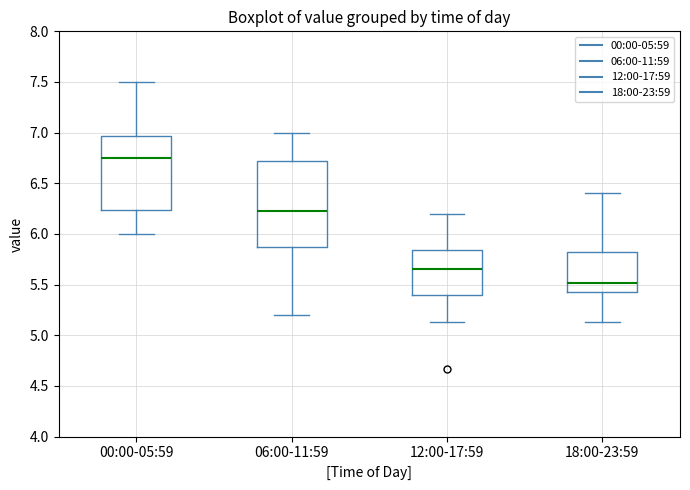

Reading left to right, read every box against the y-axis: the position of its median line, the range the box covers, and the ends of its whiskers. The values are not printed on the chart, so give them approximately, as read against the axis.

00:00-05:59: median 6.75, box 6.25 to 6.95, whiskers 6.00 to 7.50
06:00-11:59: median 6.25, box 5.90 to 6.70, whiskers 5.20 to 7.00
12:00-17:59: median 5.65, box 5.40 to 5.85, whiskers 5.15 to 6.20
18:00-23:59: median 5.50, box 5.40 to 5.80, whiskers 5.15 to 6.40